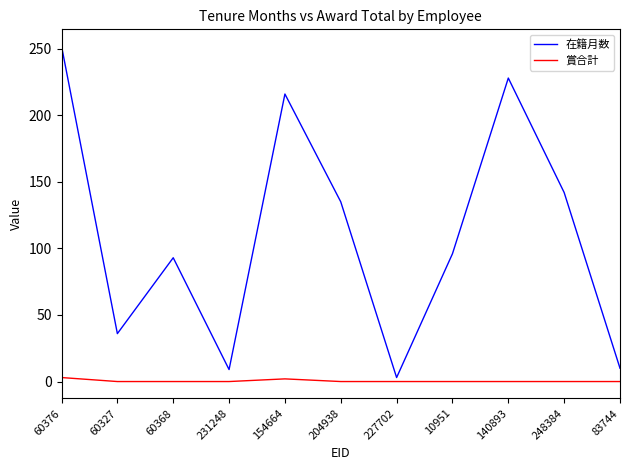

What is the spread (max minus min) of values at 10951?

96